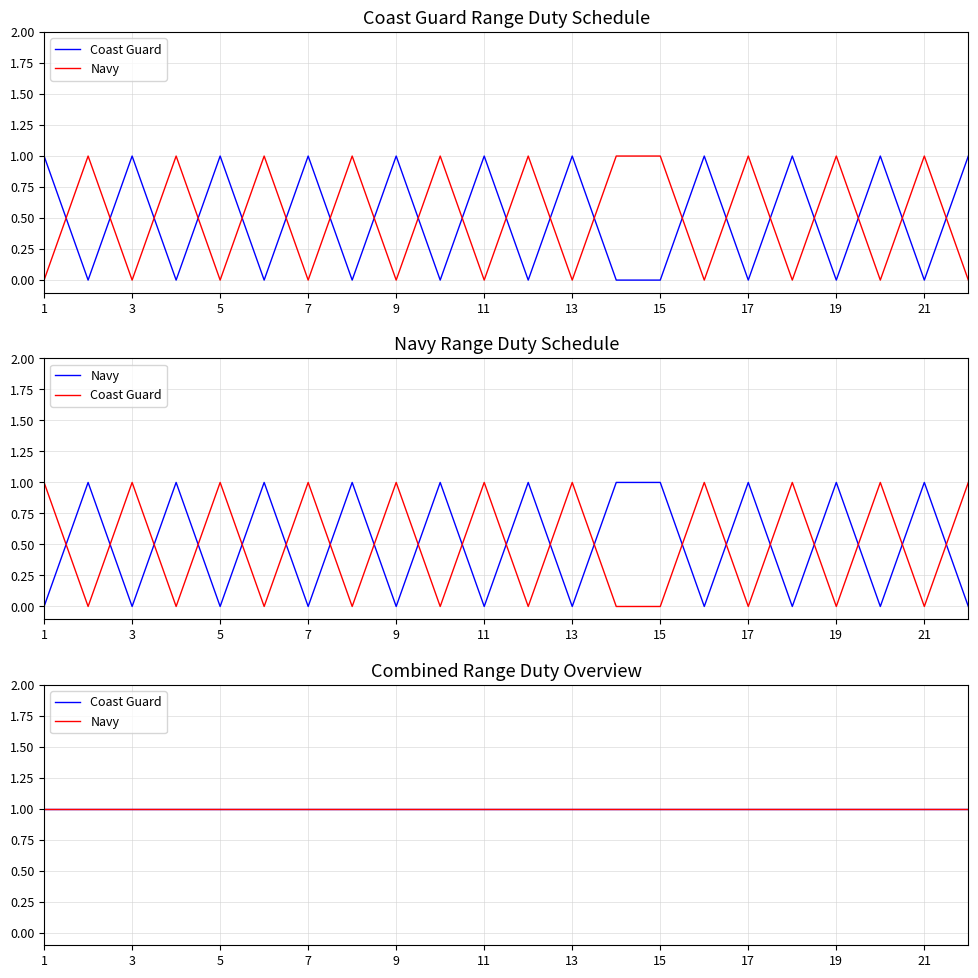

Which series ends up on top after the final intersection of Coast Guard and Navy?

Coast Guard